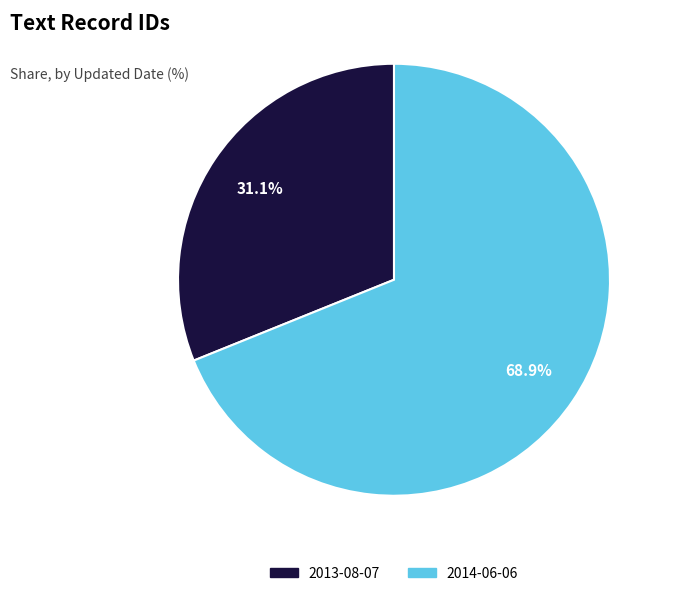

The 2014-06-06 slice represents 69% of the pie. True or false?

True